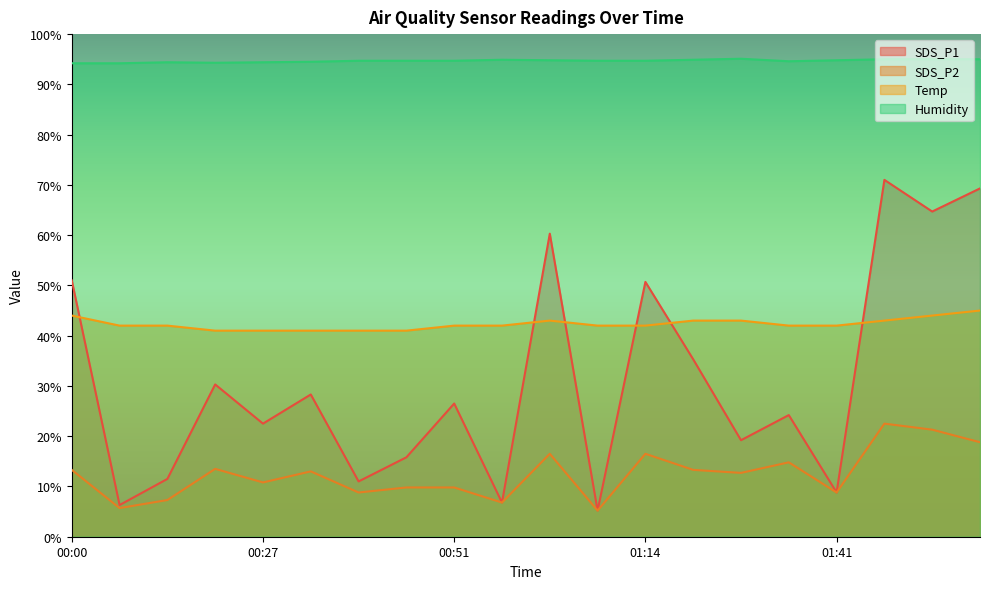

Where is SDS_P1 nearest to the value 38?

01:24